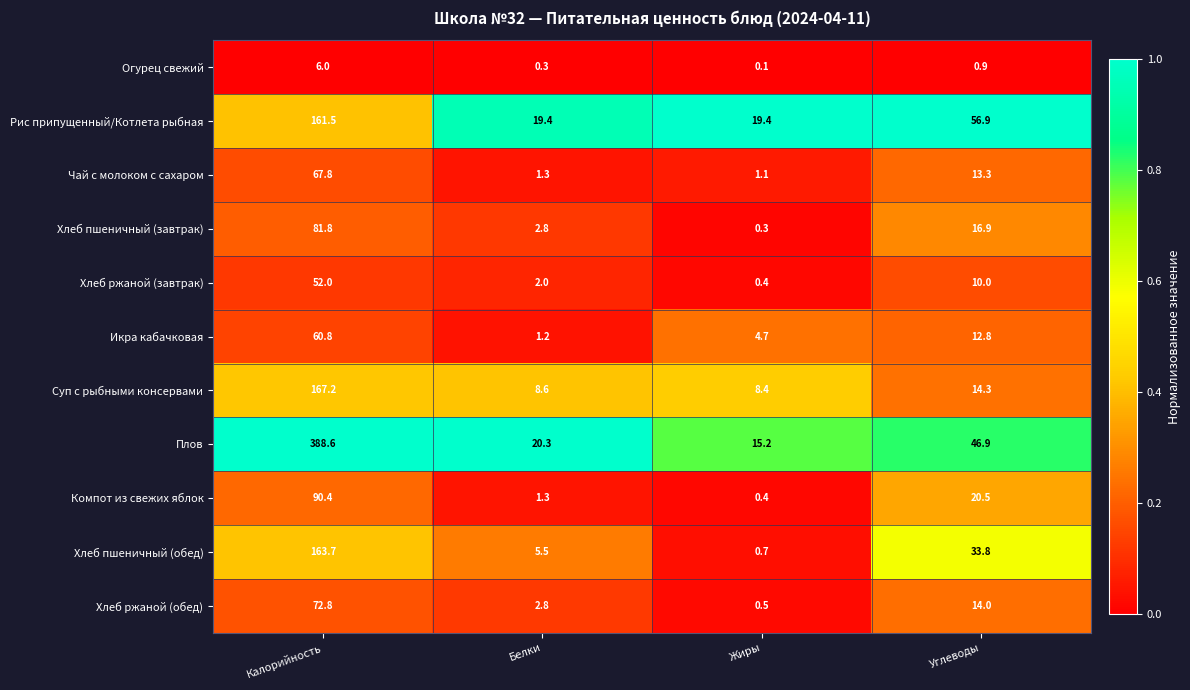

Between Калорийность and Белки, which series saw the biggest shift?

Плов